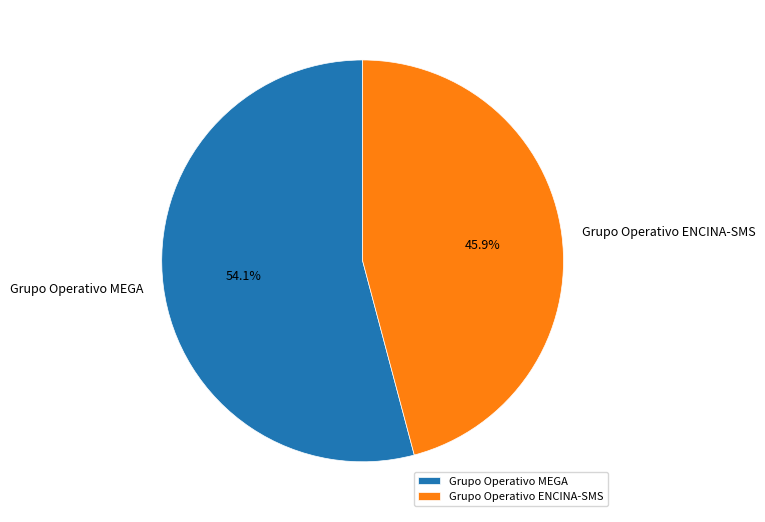

Count the number of slices in the pie.

2